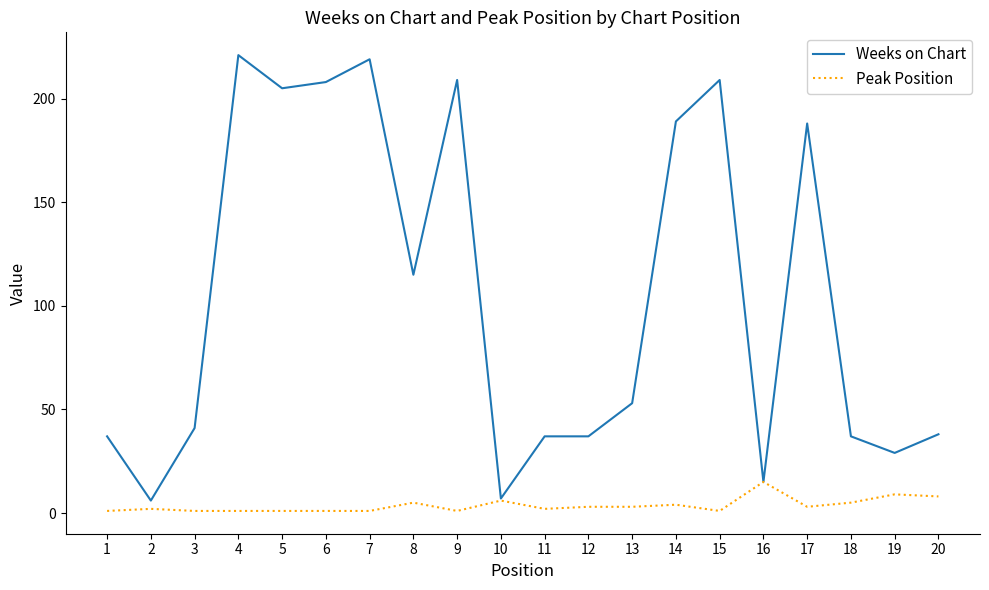

What are all the series names shown in the legend?

Weeks on Chart, Peak Position